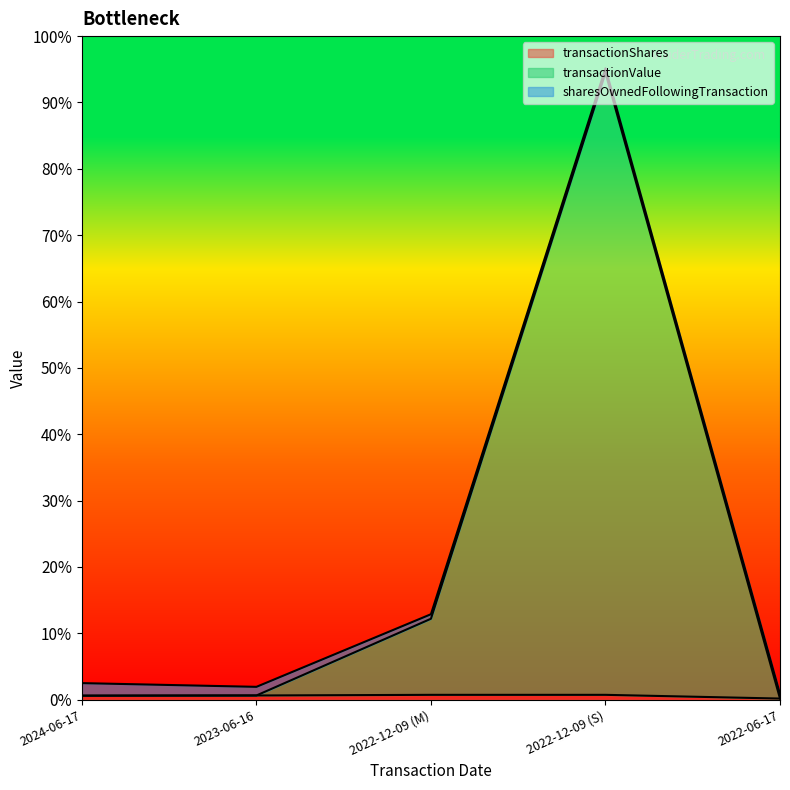

Which series has the largest total across all categories?

transactionValue